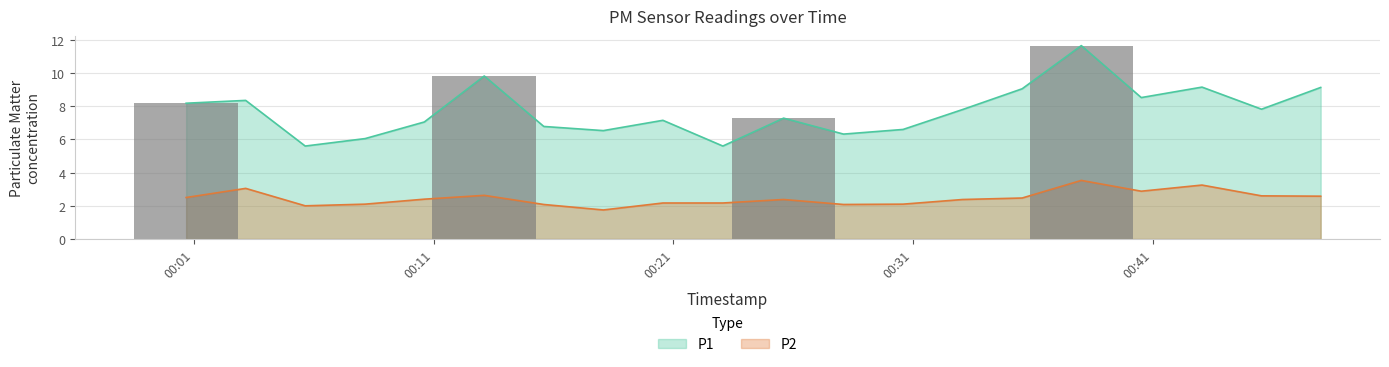

What is the label of the 10th bar from the left?

2023-06-22T00:23:04